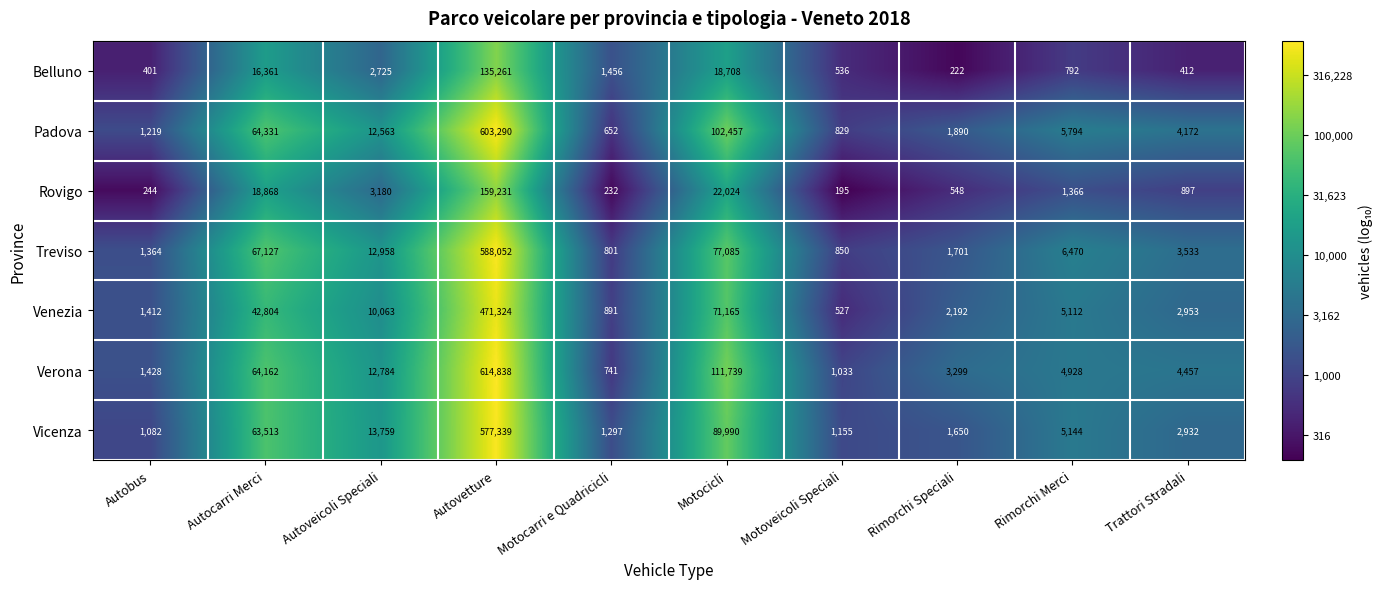

What is the difference between the Venezia values at Motocarri e Quadricicli and Motoveicoli Speciali?

364